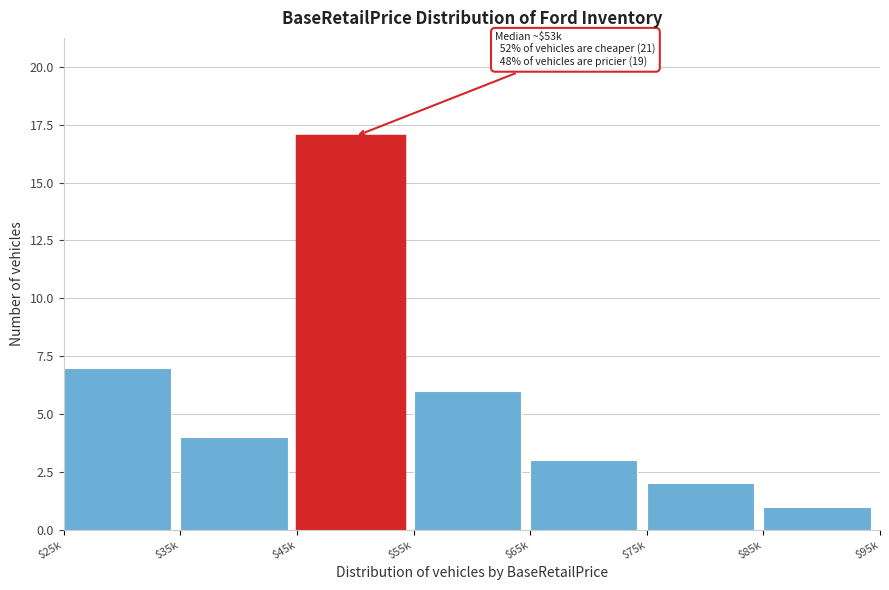

Reading left to right, list all the values displayed in this chart.

7	4	17	6	3	2	1